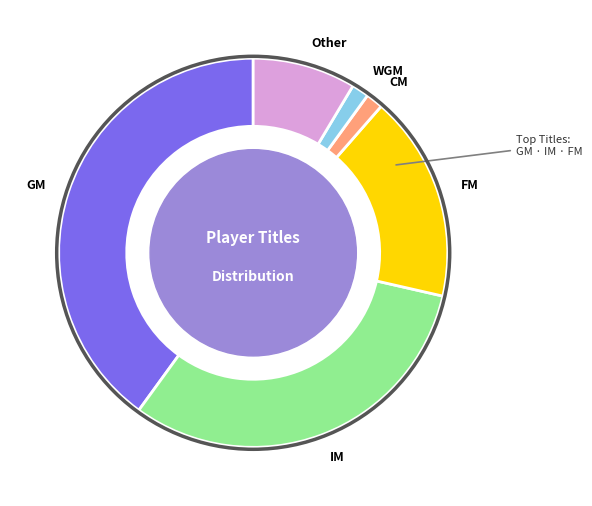

Is the sum of FM and IM greater than half?

No